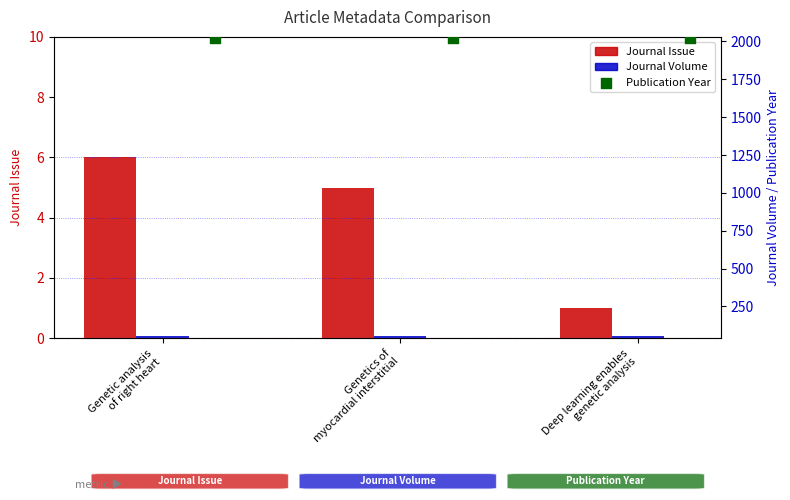

At which category is the sum across all series the highest?

Genetics of
myocardial interstitial